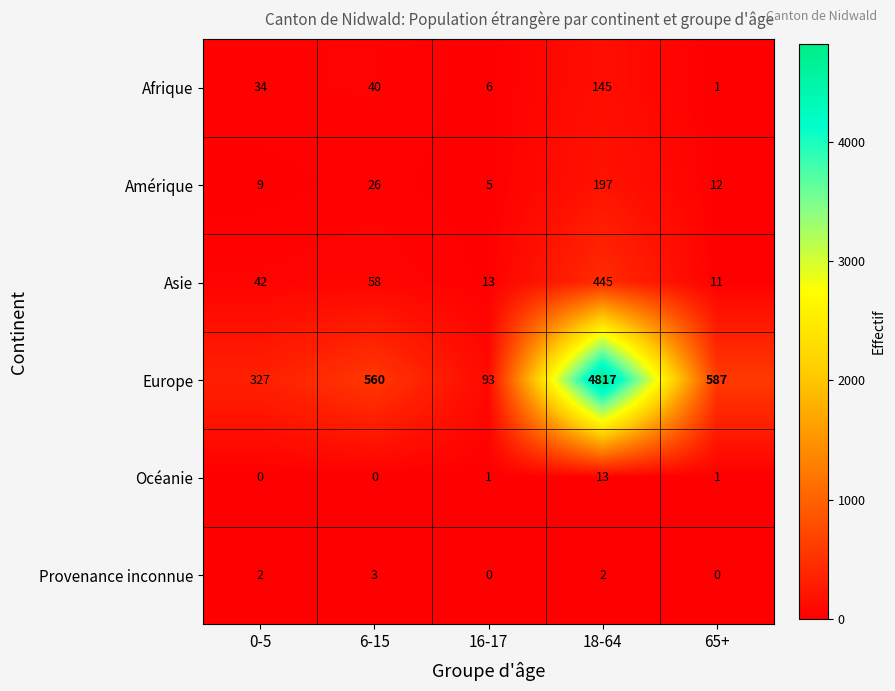

Which category has the lowest value in the Europe series?

16-17